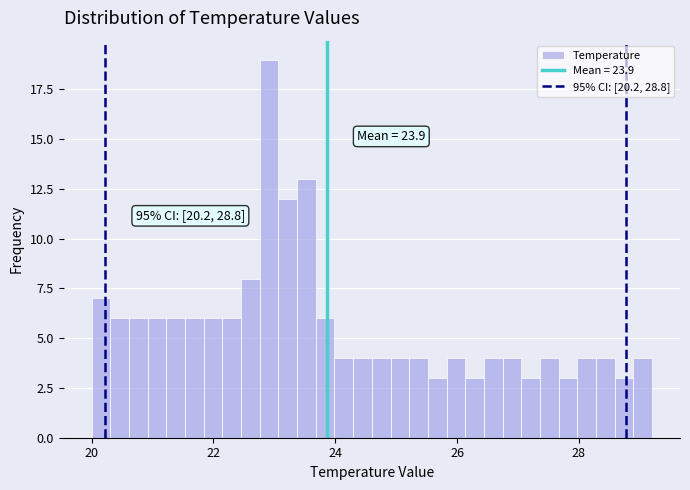

Around what value on the x-axis is the tallest bar? Give the approximate position of its centre, as read against the axis.

23.0